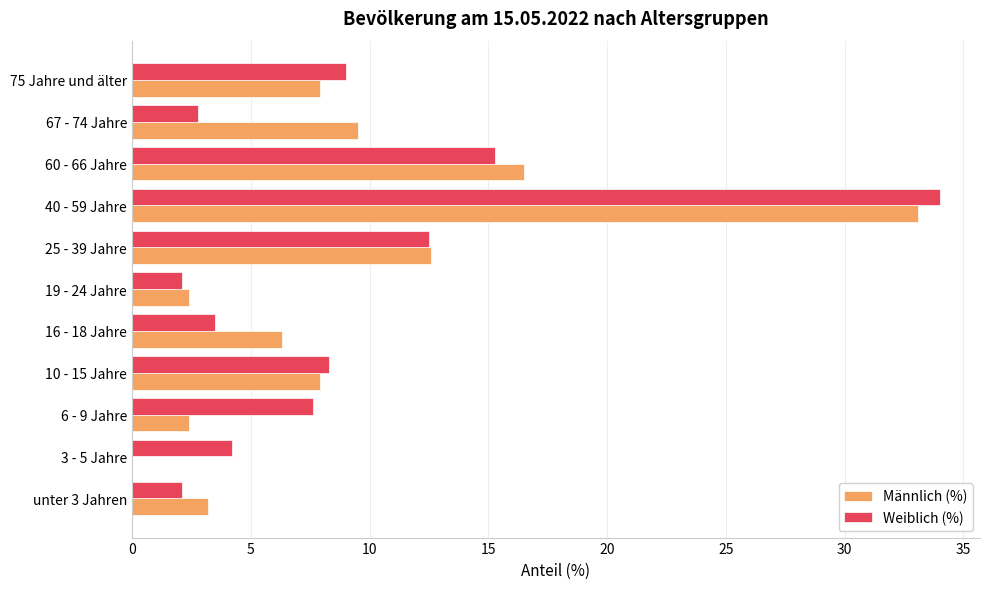

What is the greatest value displayed?

34.0